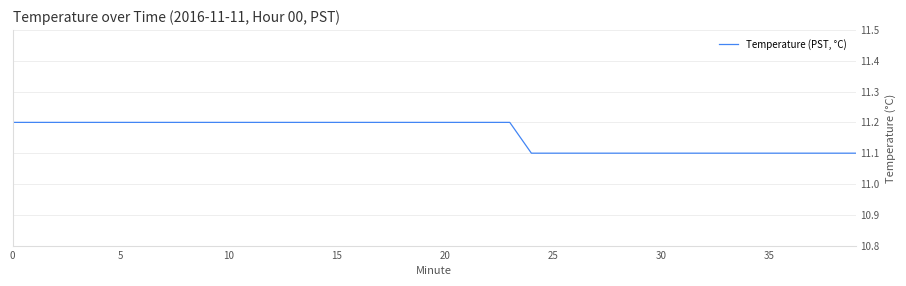

What is the smallest value displayed?

11.1